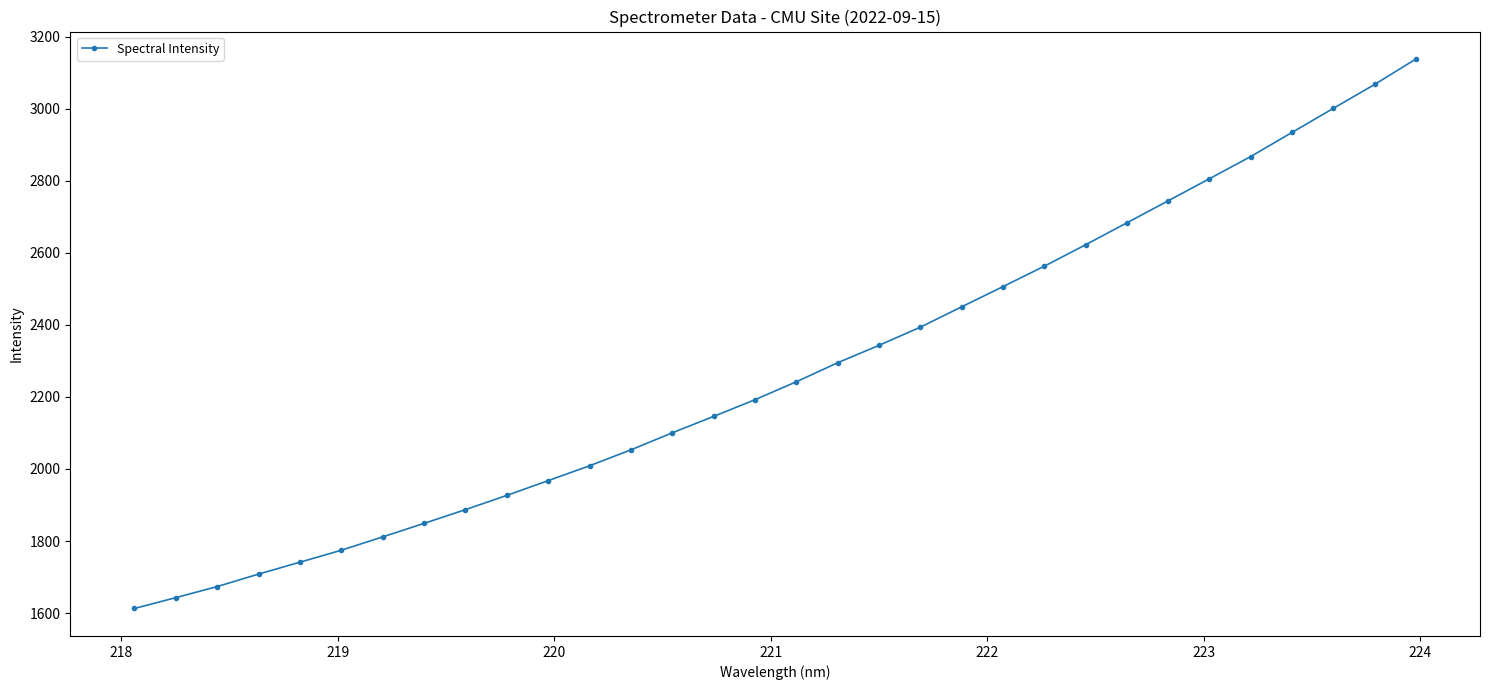

What is the value of the 30th point from the left?

3000.8